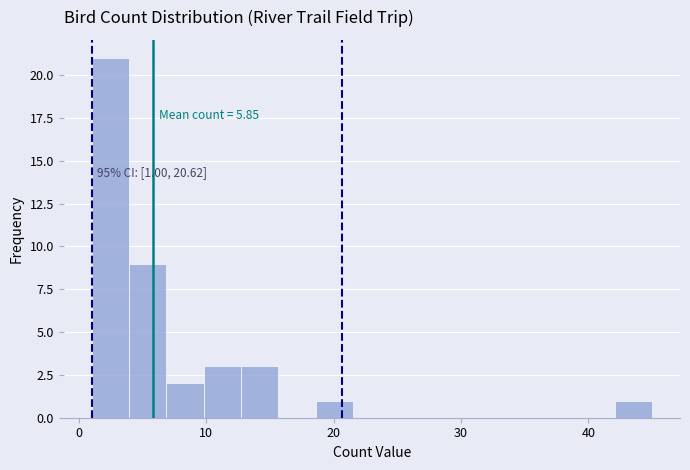

Read against the x-axis, roughly where is the centre of the tallest bar?

2